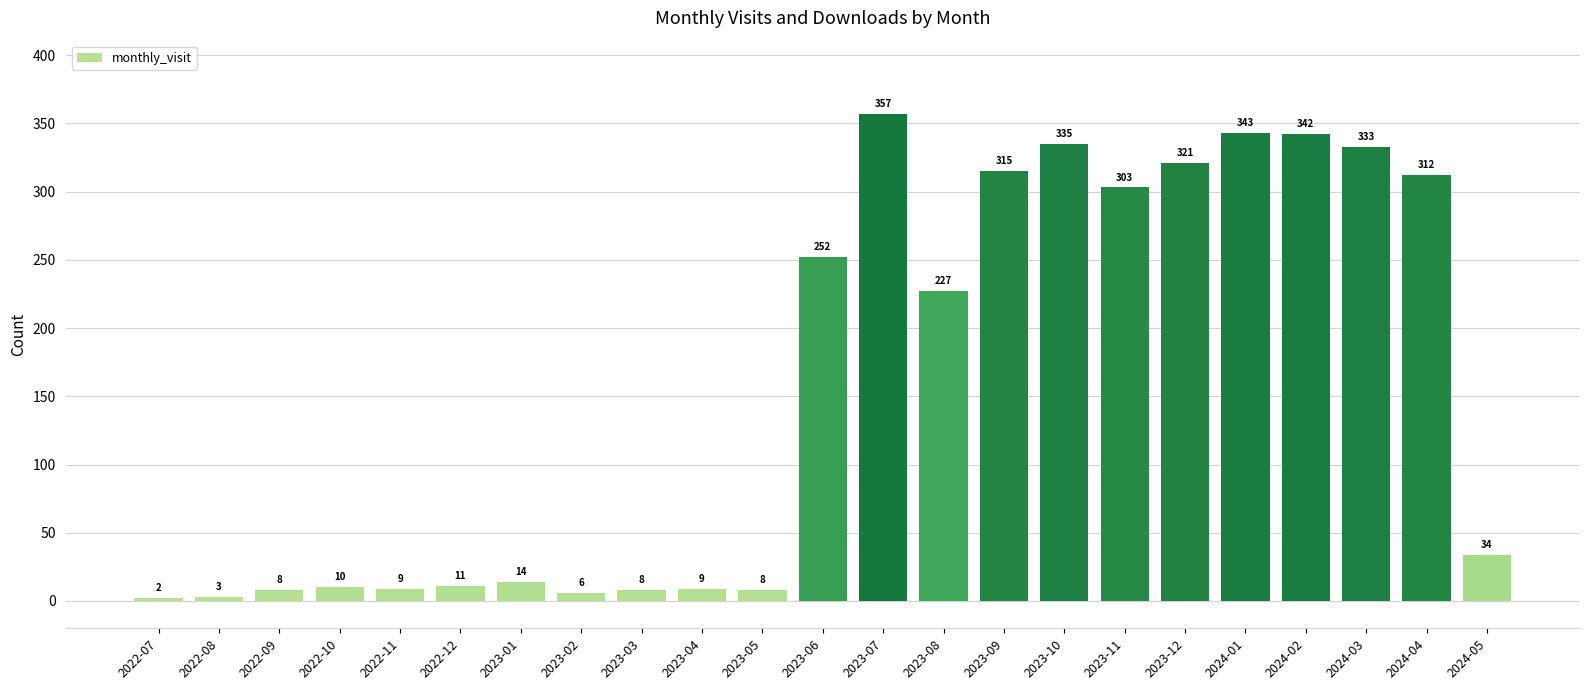

Which category has the highest value across all series?

2023-07